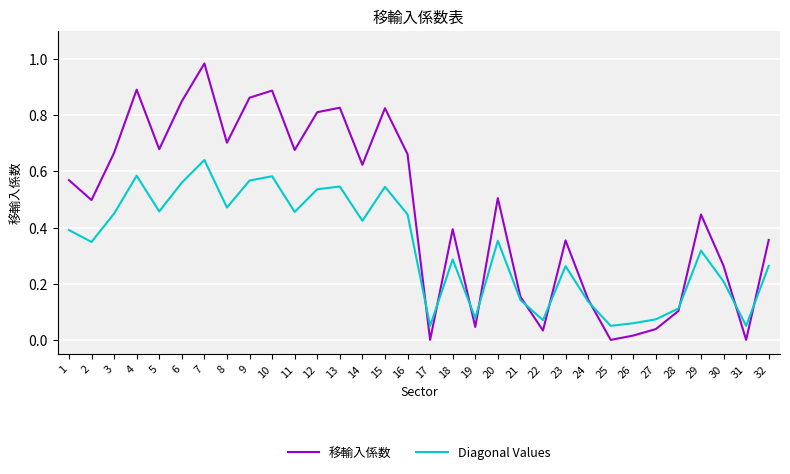

Which label corresponds to the largest value in the chart?

7